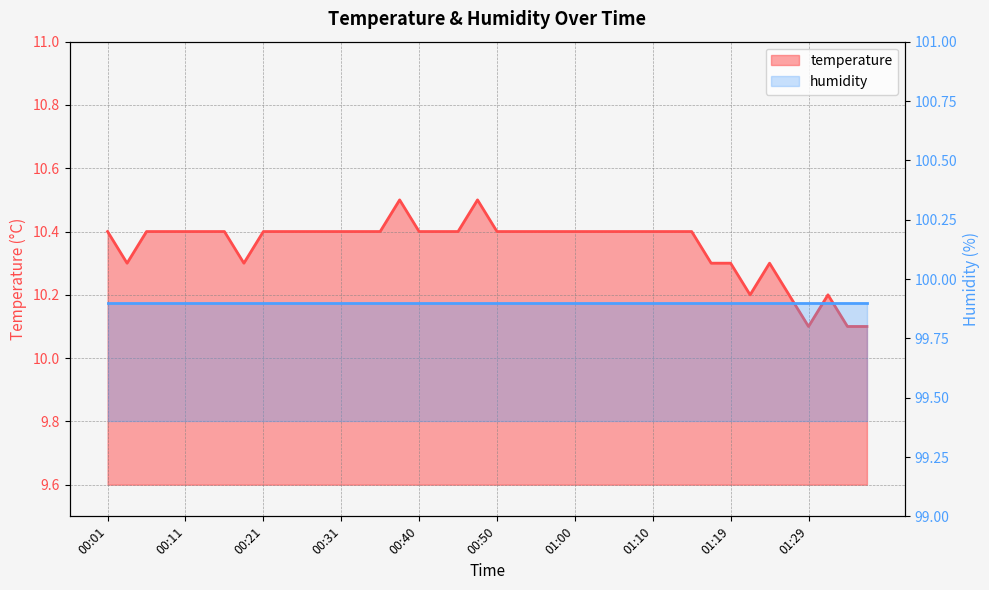

What is the minimum value shown in the chart?

10.1